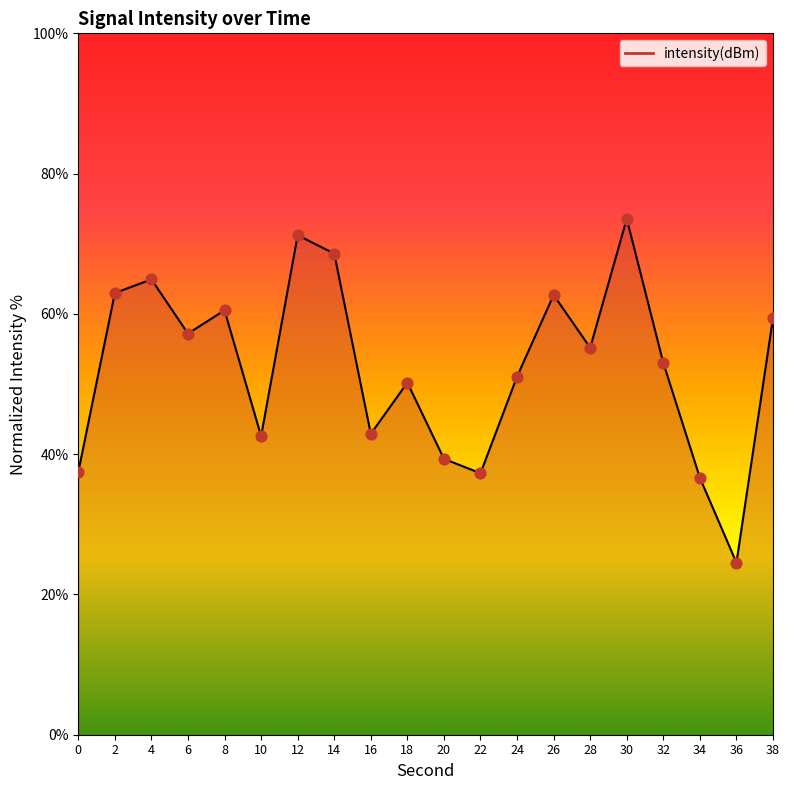

What is the ratio of the value at 14 to the value at 30?

0.9